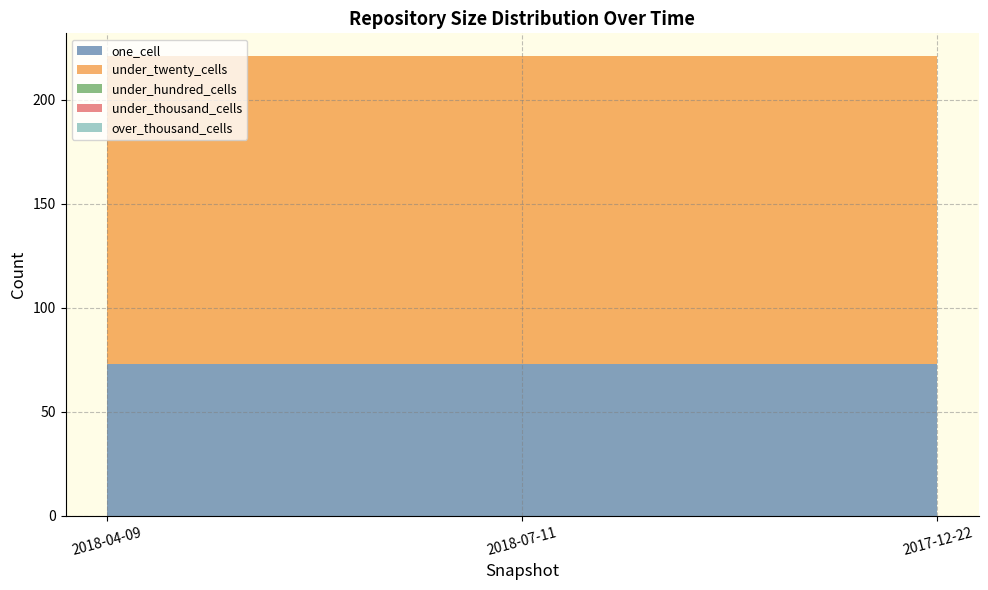

Reading right to left, transcribe all the data shown in this chart.

one_cell: 73	73	73
under_twenty_cells: 148	148	148
under_hundred_cells: 0	0	0
under_thousand_cells: 0	0	0
over_thousand_cells: 0	0	0